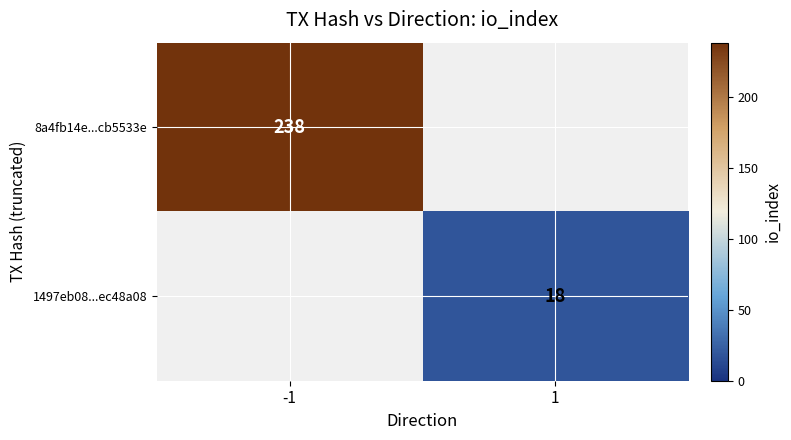

At which category is the sum across all series the highest?

-1